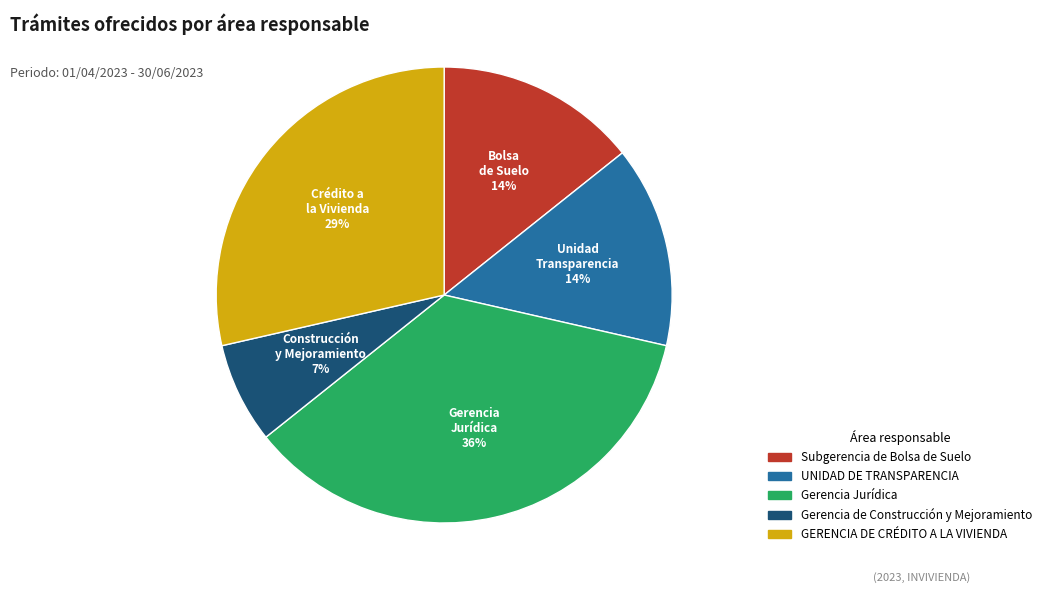

Which slice is the largest?

Gerencia Jurídica